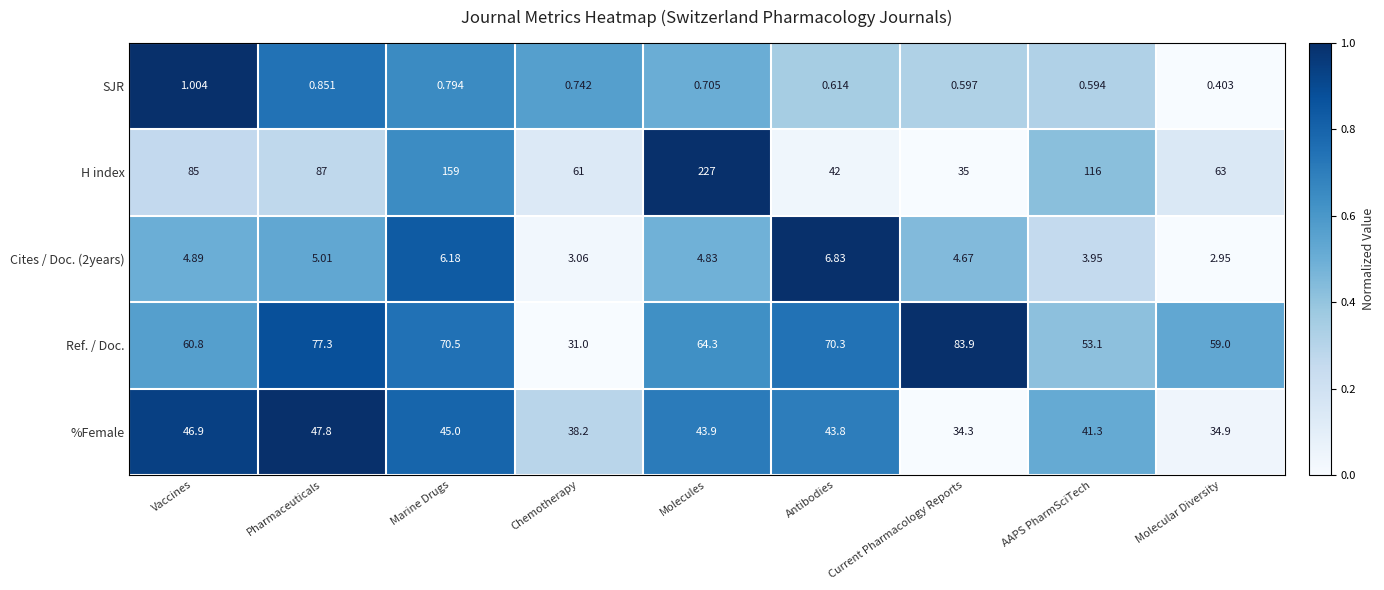

At which label does SJR reach its peak?

Vaccines